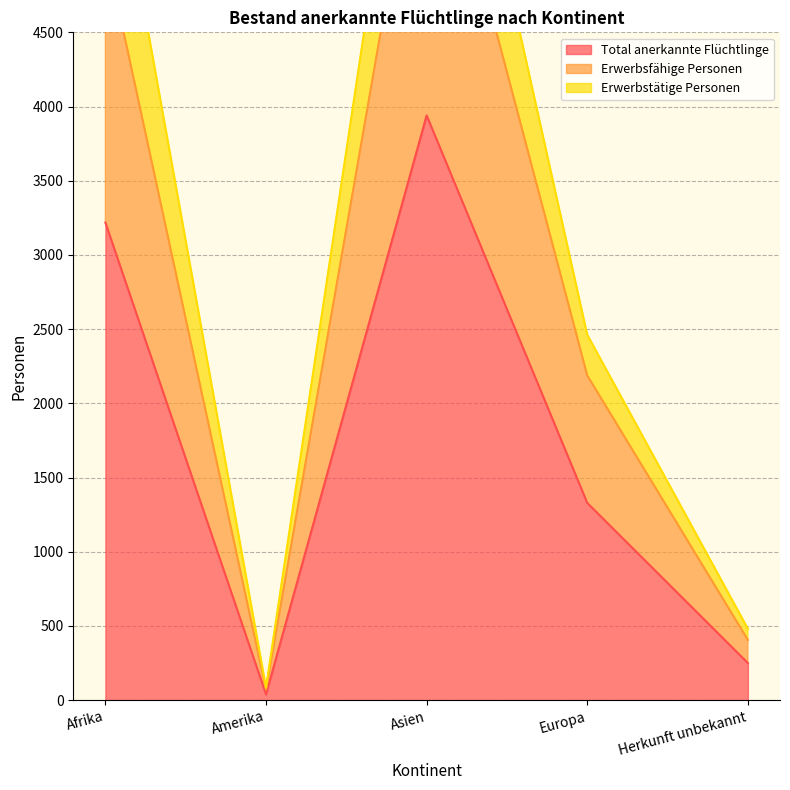

What is the difference between the maximum and minimum values in the Erwerbstätige Personen series?

7232